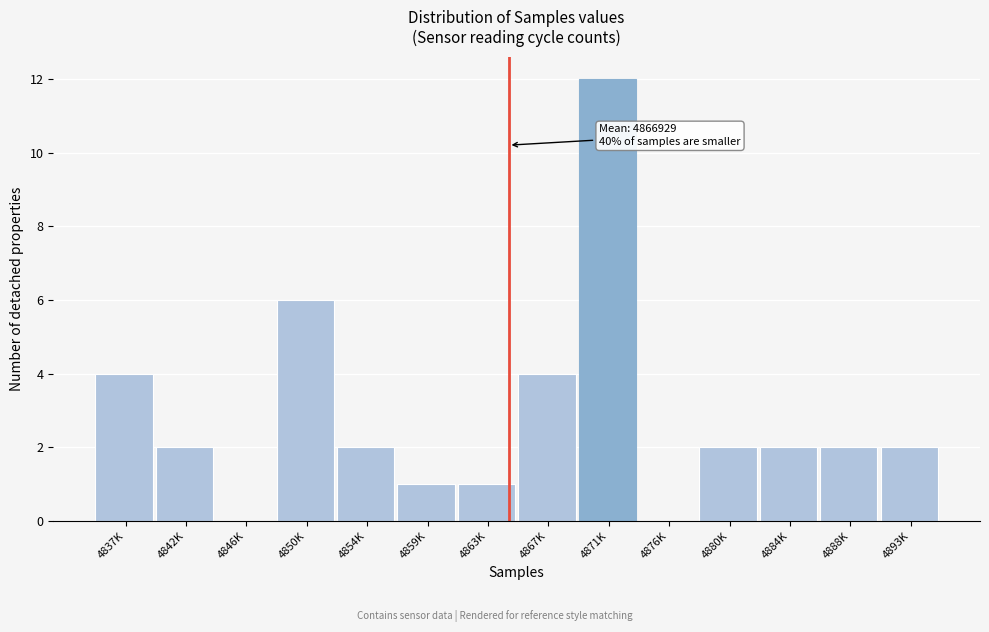

Reading left to right, list all the values displayed in this chart.

4837K=4	4842K=2	4846K=0	4850K=6	4854K=2	4859K=1	4863K=1	4867K=4	4871K=12	4876K=0	4880K=2	4884K=2	4888K=2	4893K=2